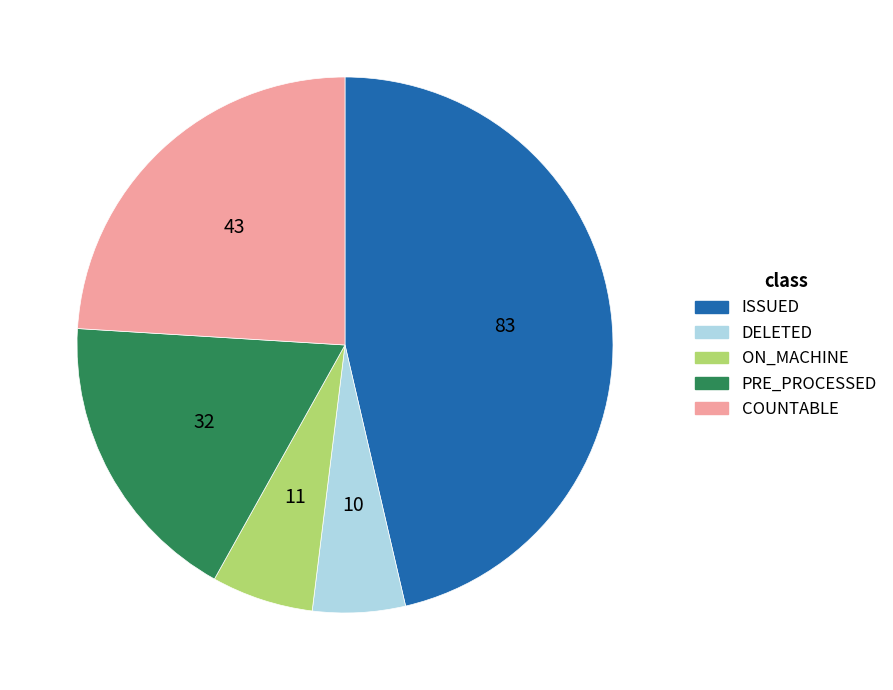

Which slice is the smallest?

DELETED